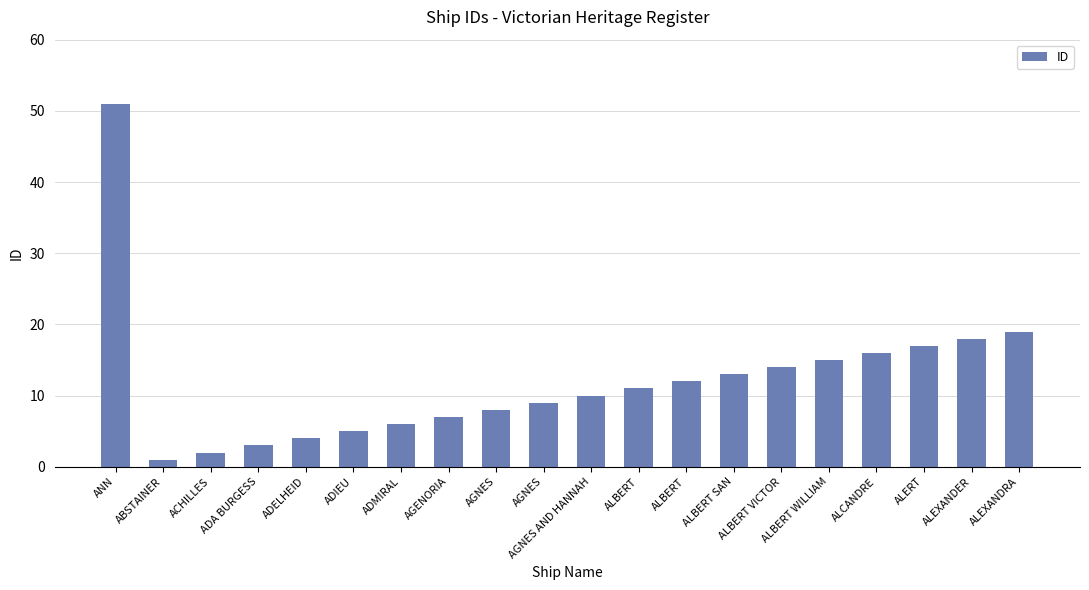

How many values are below 11?

10